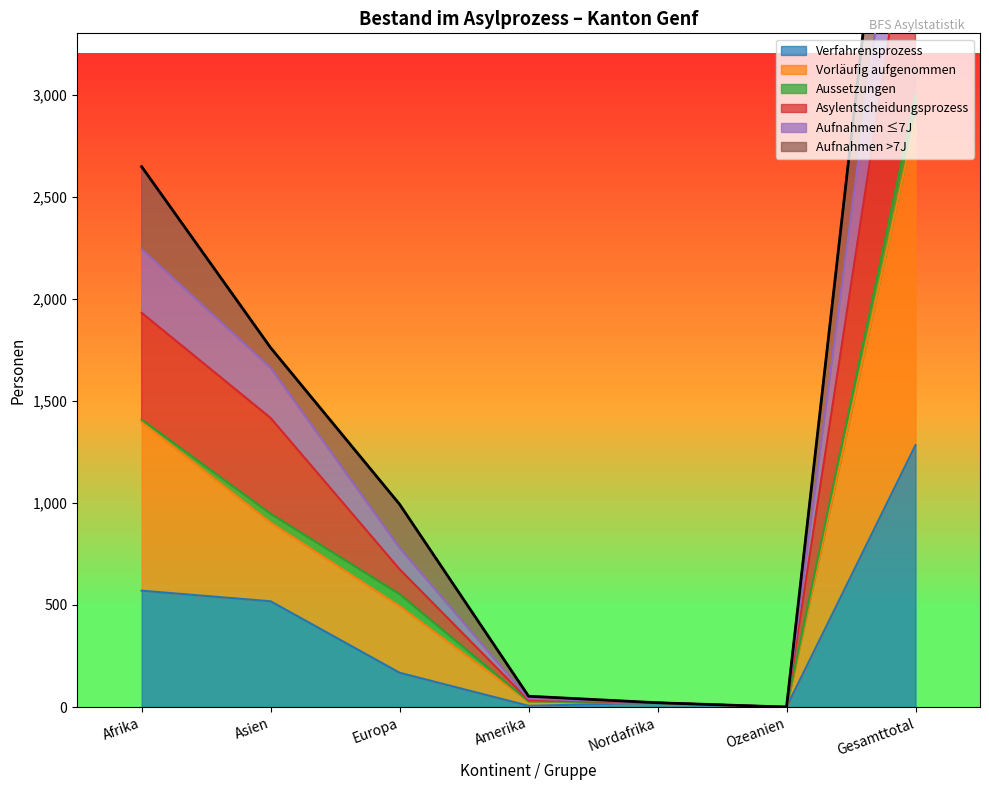

At which label does Verfahrensprozess reach its peak?

Gesamttotal